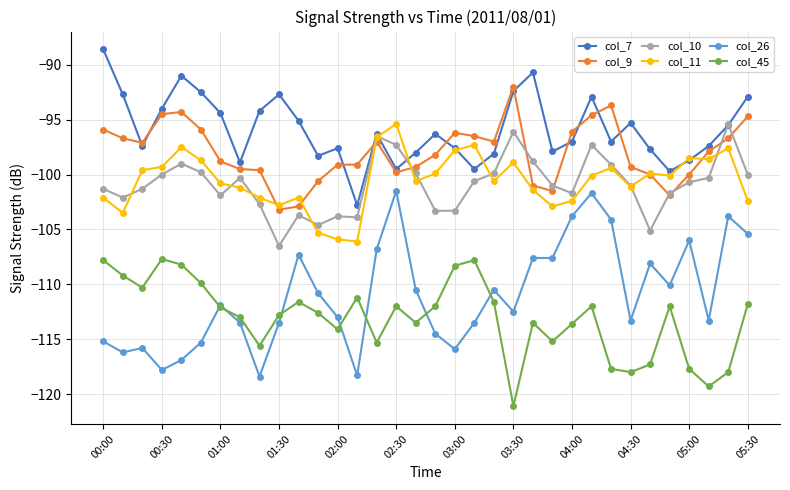

Which series has the largest range (max minus min)?

col_26